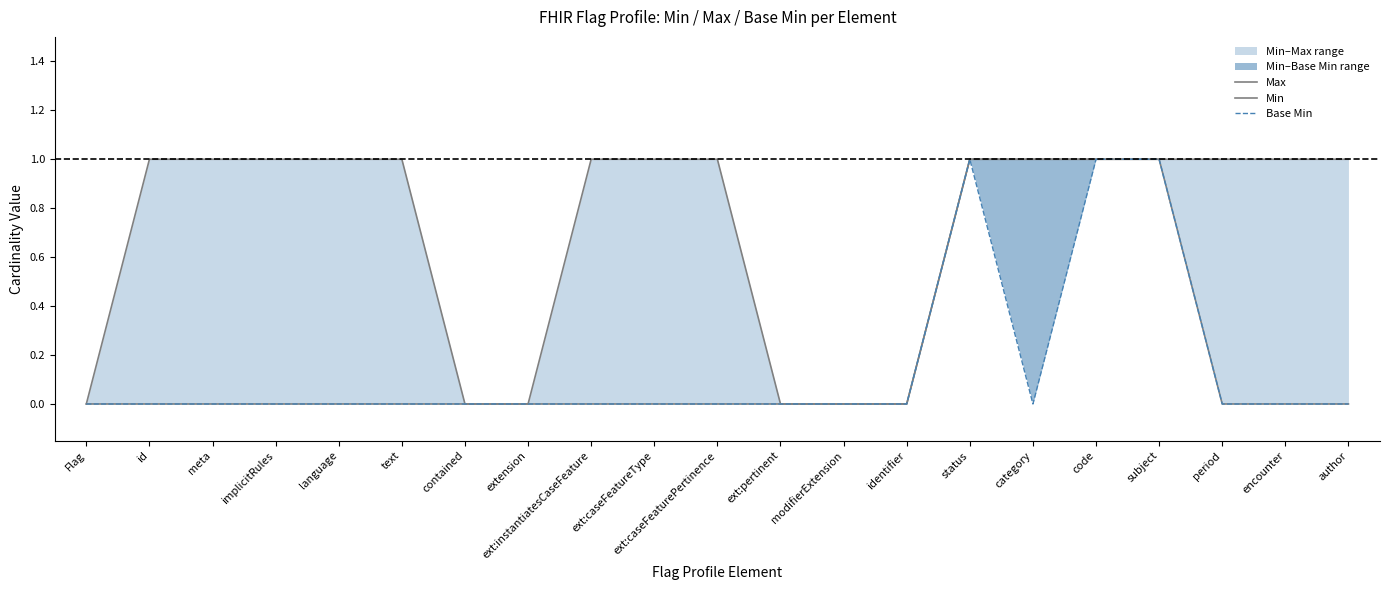

Which category has the highest value in the Min series?

status